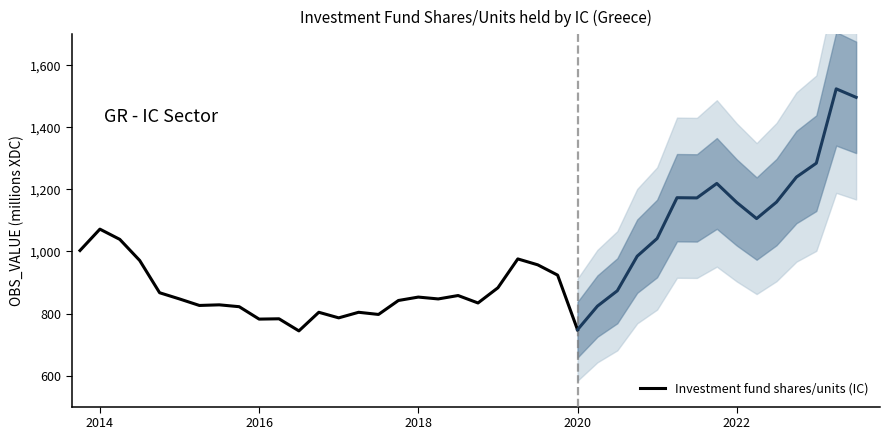

The value of Investment fund shares/units (IC) at 2014 is 1618.8. True or false?

False